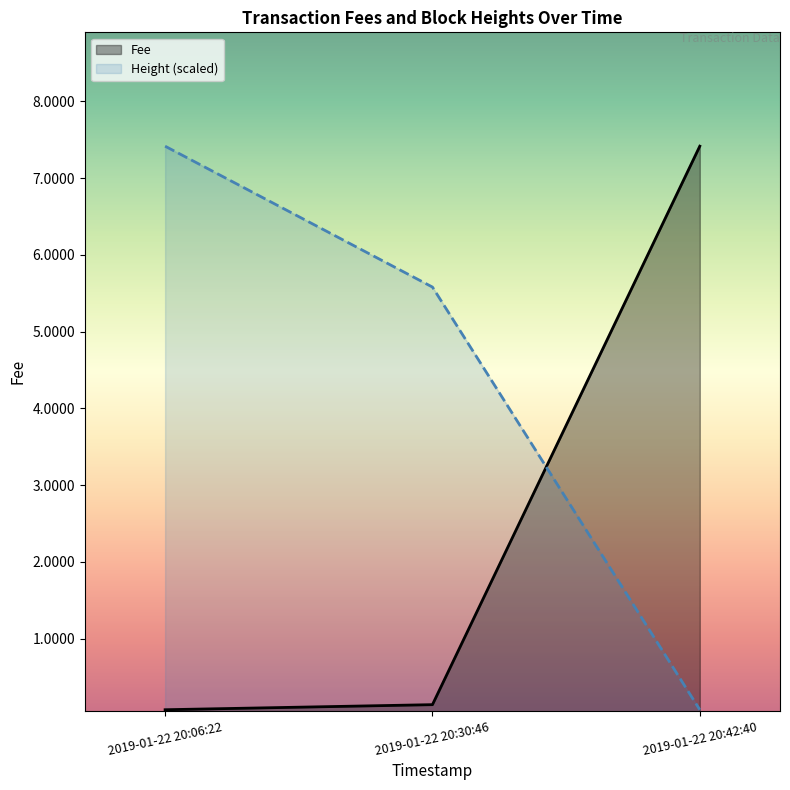

Reading right to left, transcribe all the data shown in this chart.

Fee: 7.4	0.1	0.1
Height: 0.1	5.6	7.4